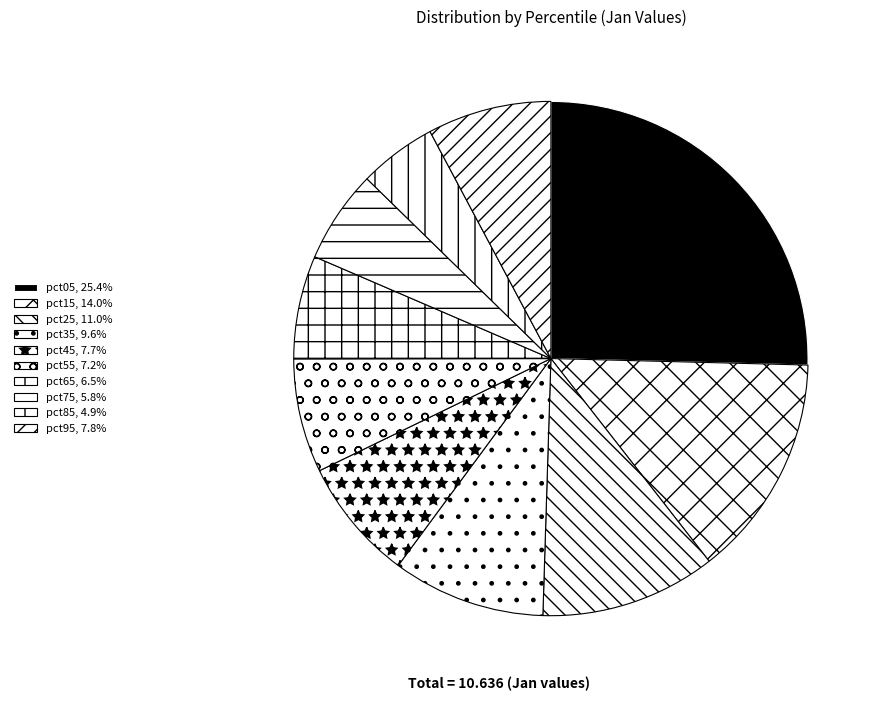

How many slices are in this pie chart?

10